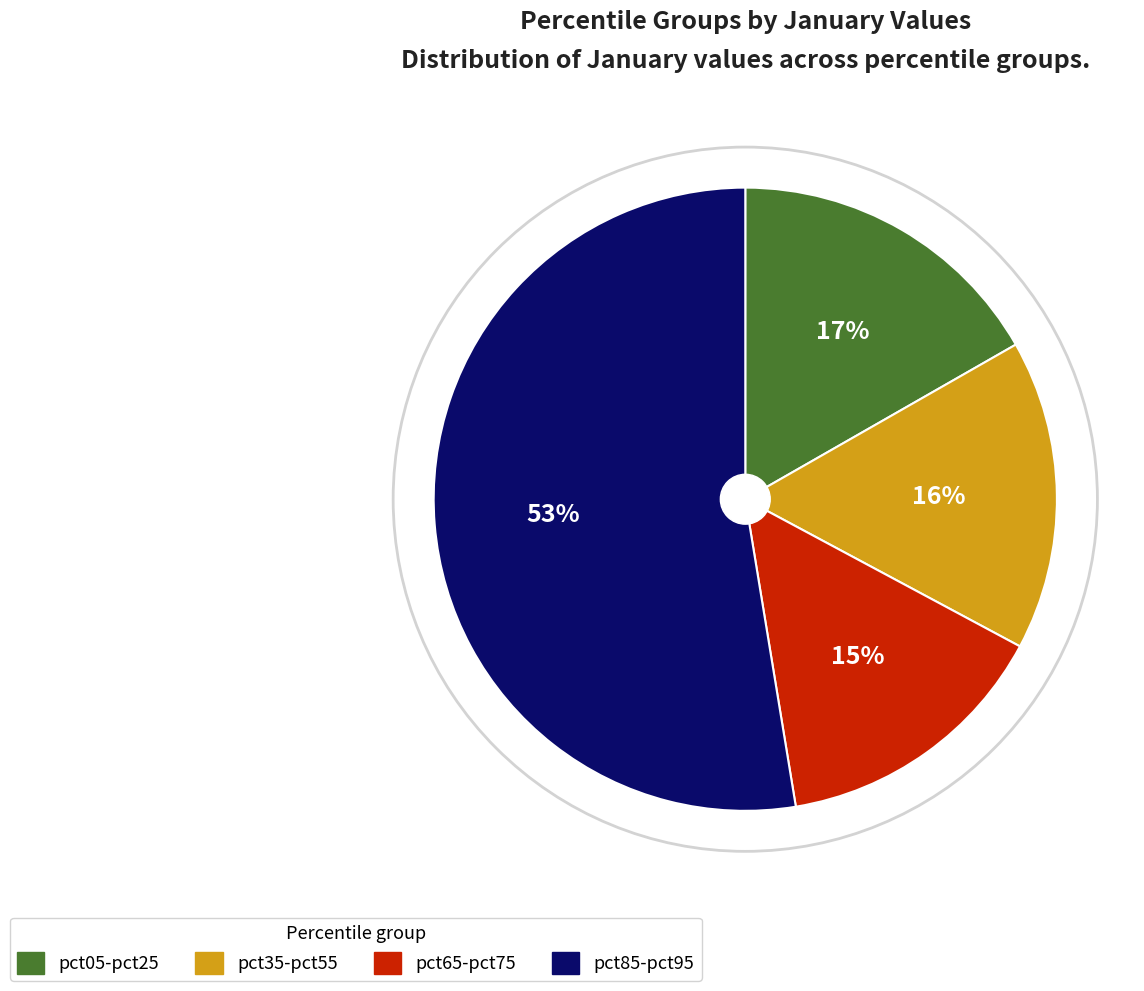

Which slice is the smallest?

pct65-pct75